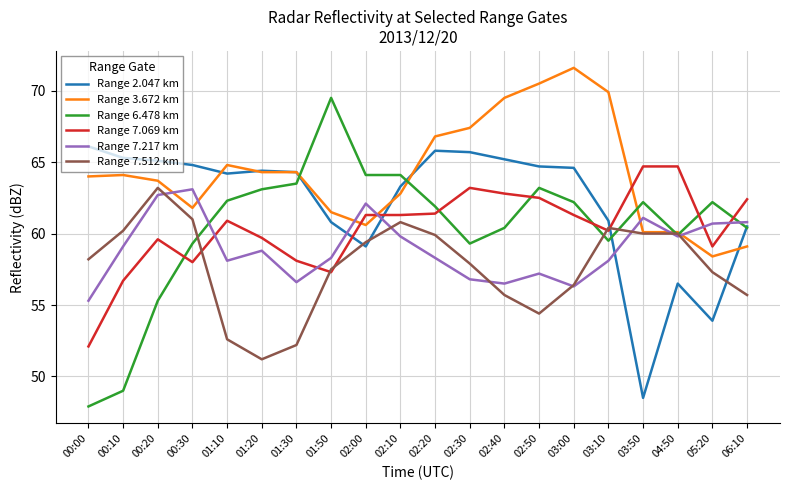

What is the smallest value displayed?

47.9